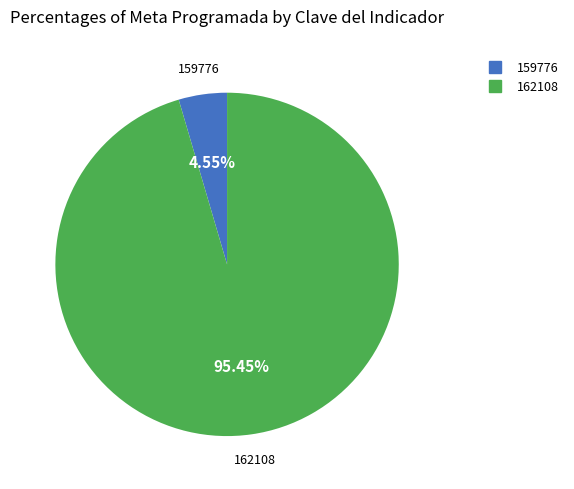

Does any single category account for the majority?

Yes